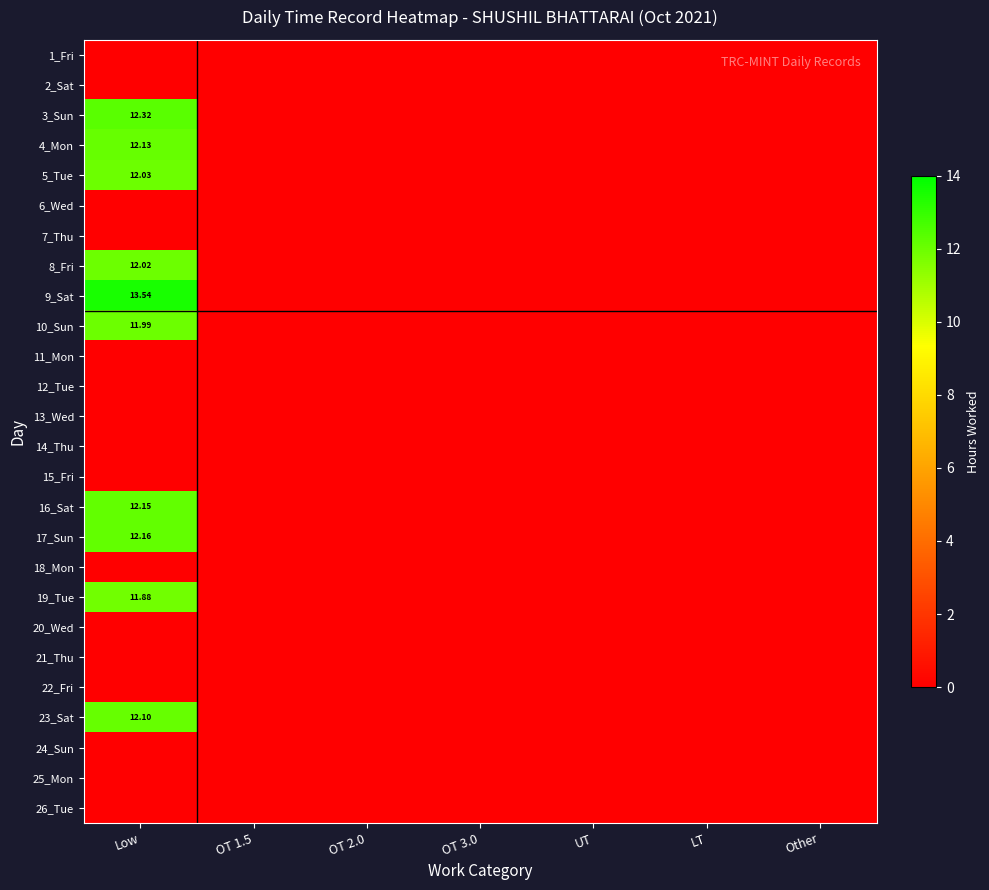

List the series in order of their peak value, lowest first.

1_Fri, 2_Sat, 6_Wed, 7_Thu, 11_Mon, 12_Tue, 13_Wed, 14_Thu, 15_Fri, 18_Mon, 20_Wed, 21_Thu, 22_Fri, 24_Sun, 25_Mon, 26_Tue, 19_Tue, 10_Sun, 8_Fri, 5_Tue, 23_Sat, 4_Mon, 16_Sat, 17_Sun, 3_Sun, 9_Sat